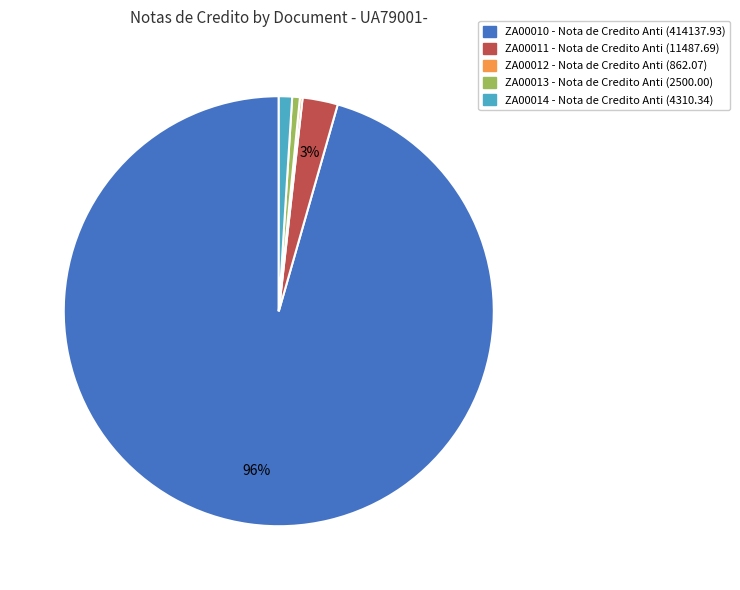

Which category has the biggest portion of the pie?

ZA00010